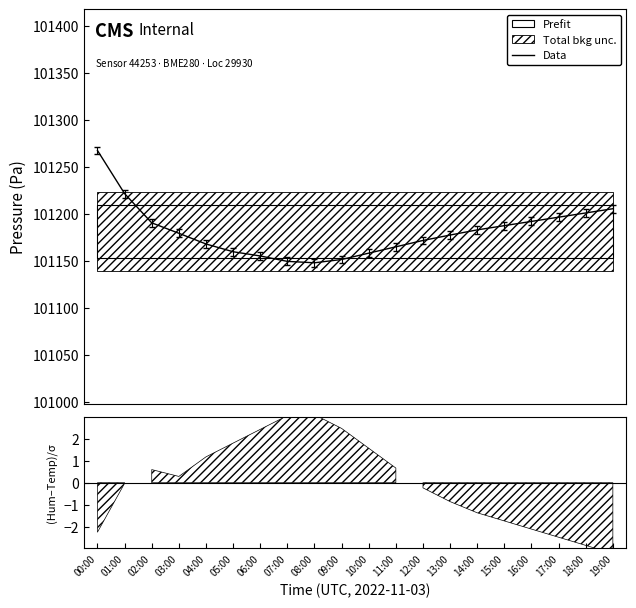

What is the average value?

101181.9